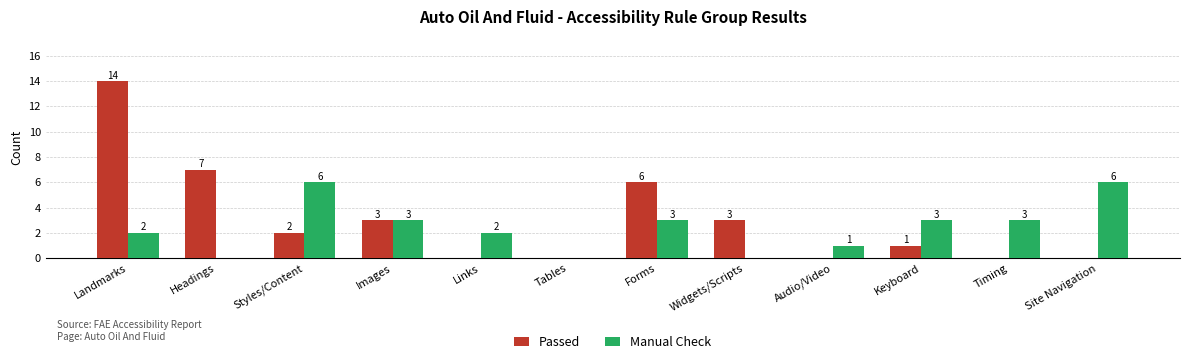

Is the value of Manual Check at Widgets/Scripts greater than the value of Passed at Landmarks?

No